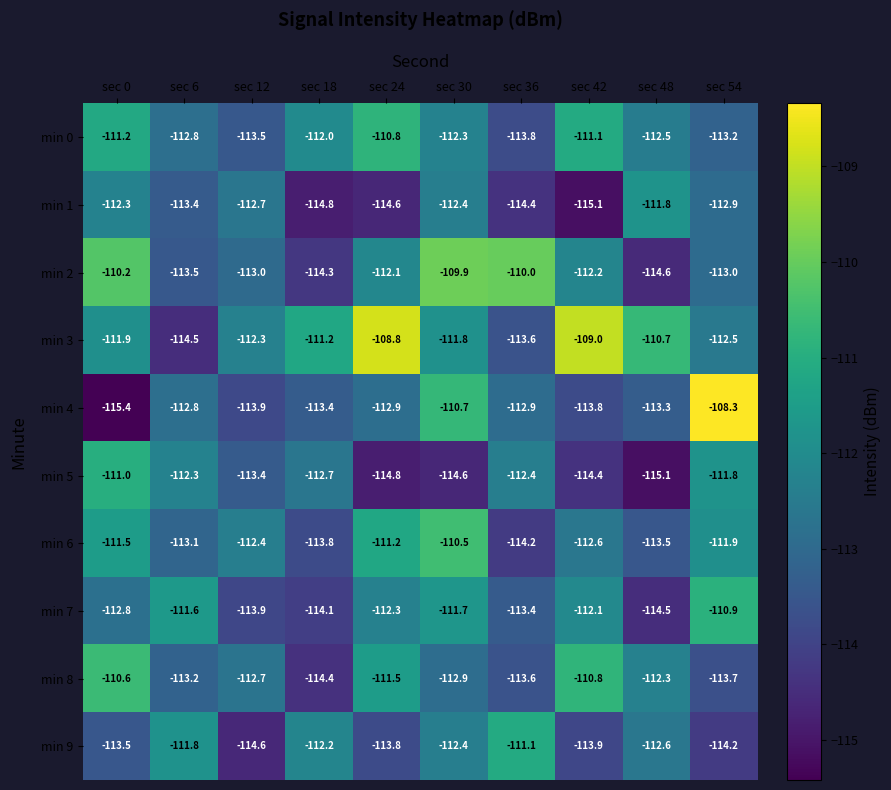

What is the total value across all series at sec 36?

-1129.4